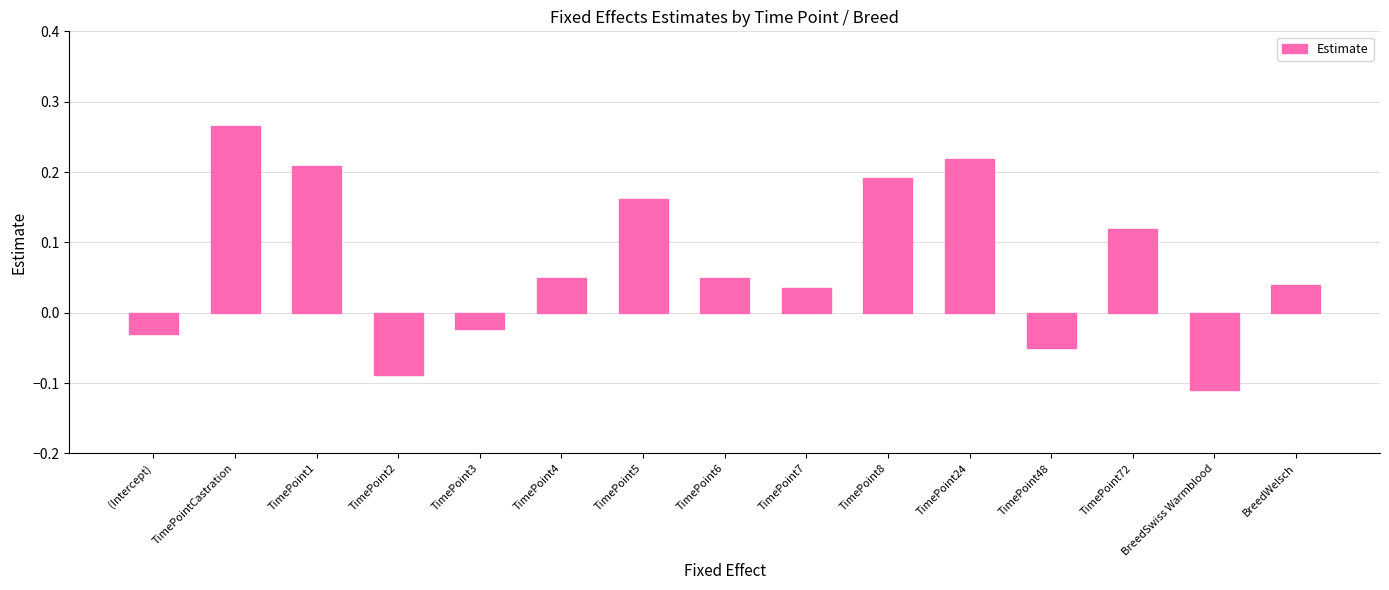

What is the difference between the maximum and minimum values?

0.4